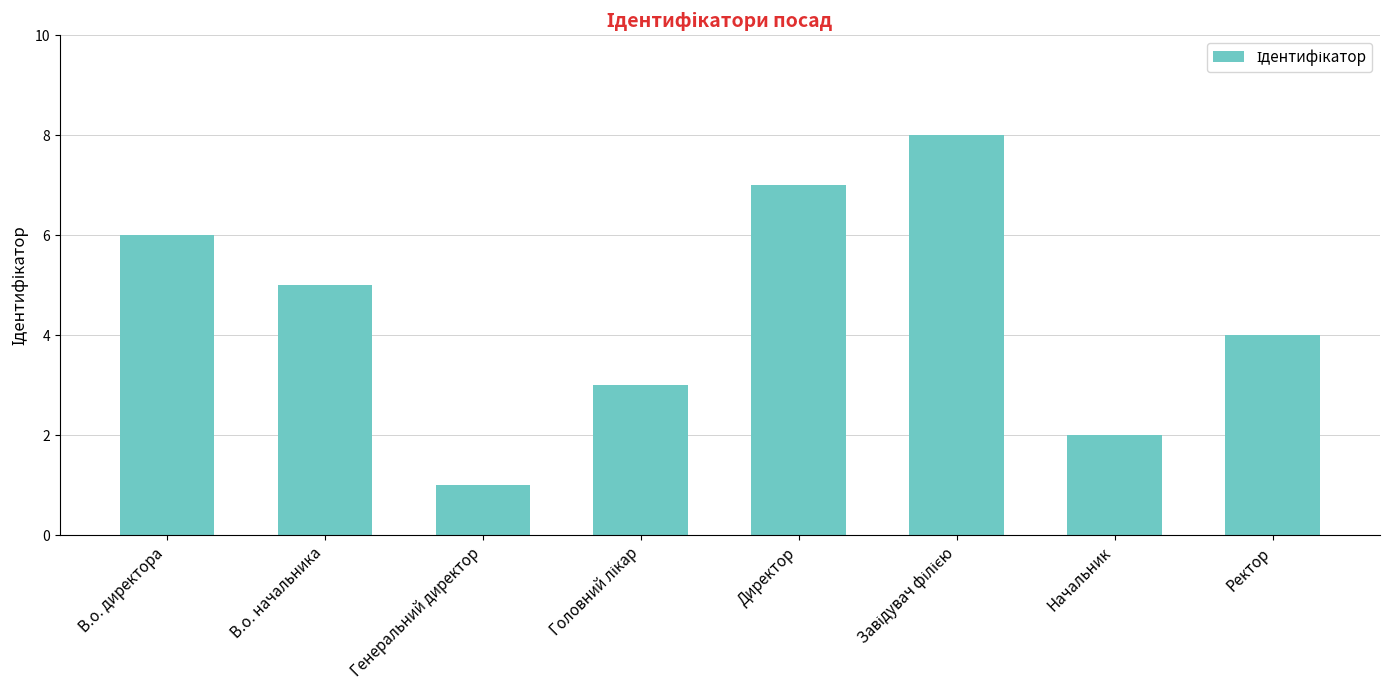

Count the number of data series in this chart.

1